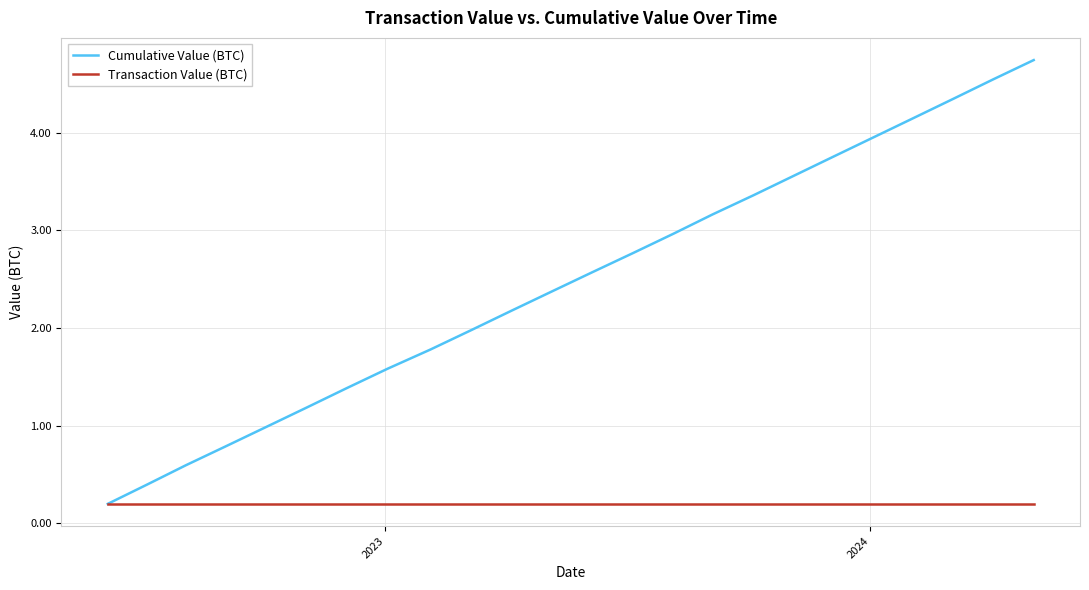

Which series has the largest total across all categories?

Cumulative Value (BTC)